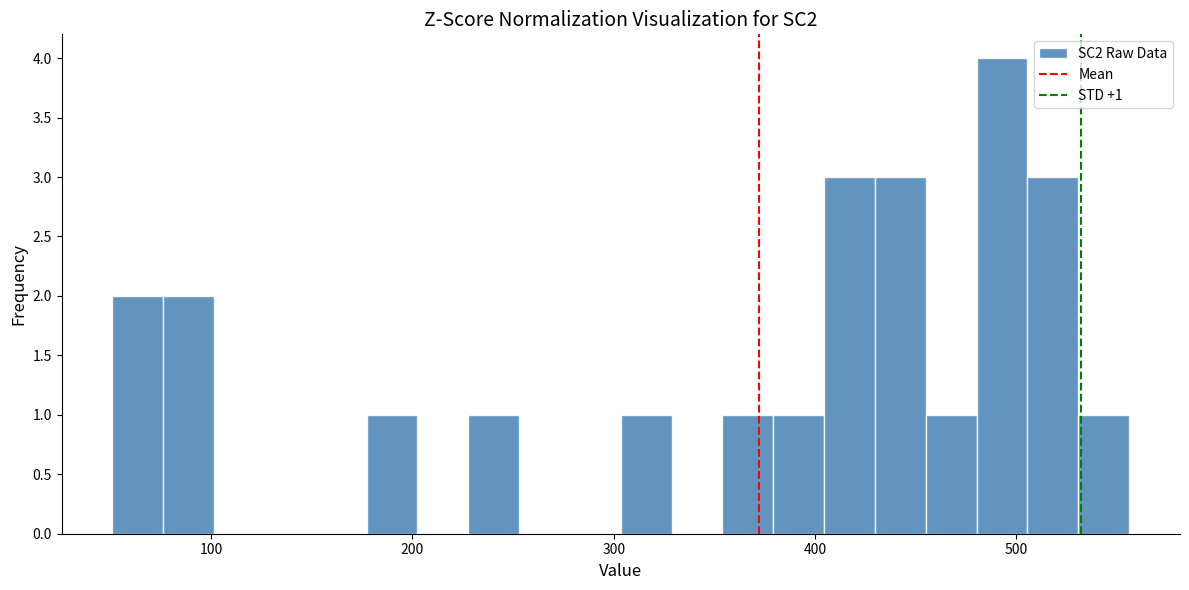

Around what value on the x-axis is the tallest bar? Give the approximate position of its centre, as read against the axis.

490